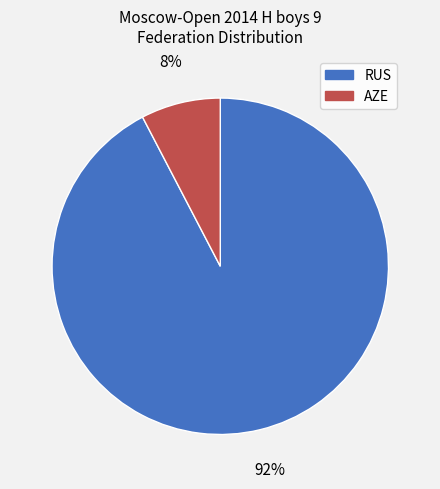

Is the sum of RUS and AZE greater than half?

Yes